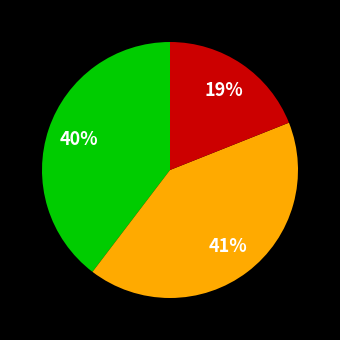

To the nearest percent, what is the average slice percentage?

33%